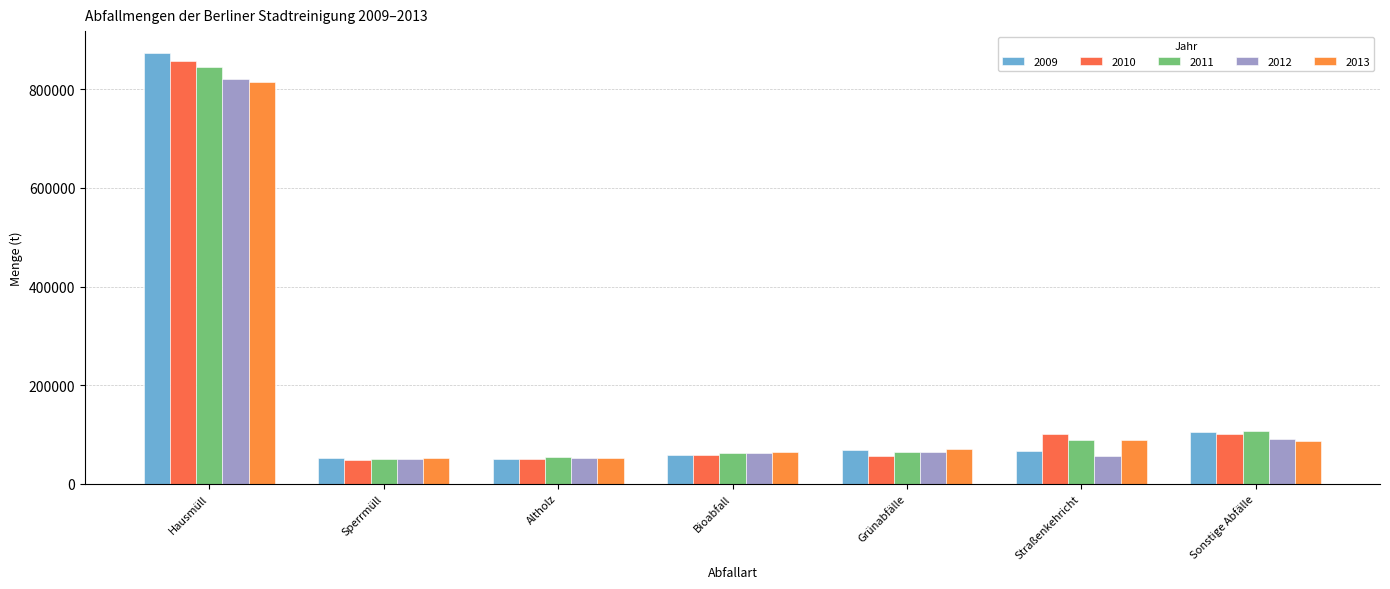

Are the bars grouped side by side (vs. stacked)?

Yes